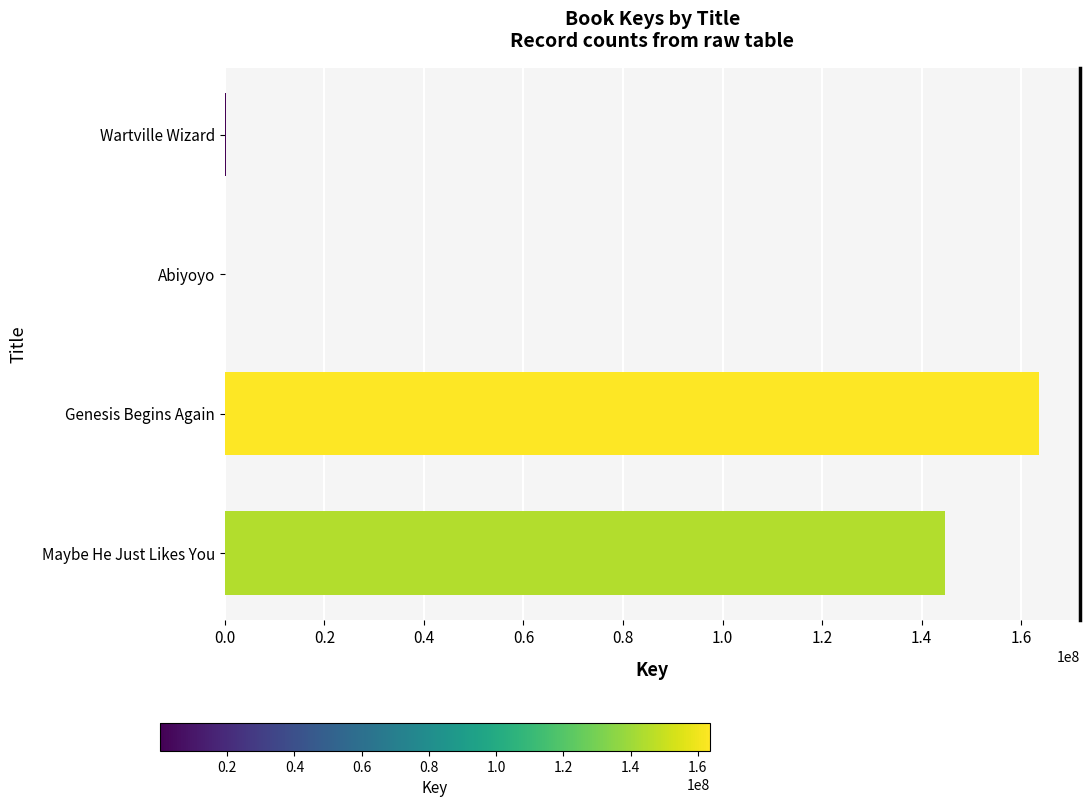

Count the number of categories in the chart.

4